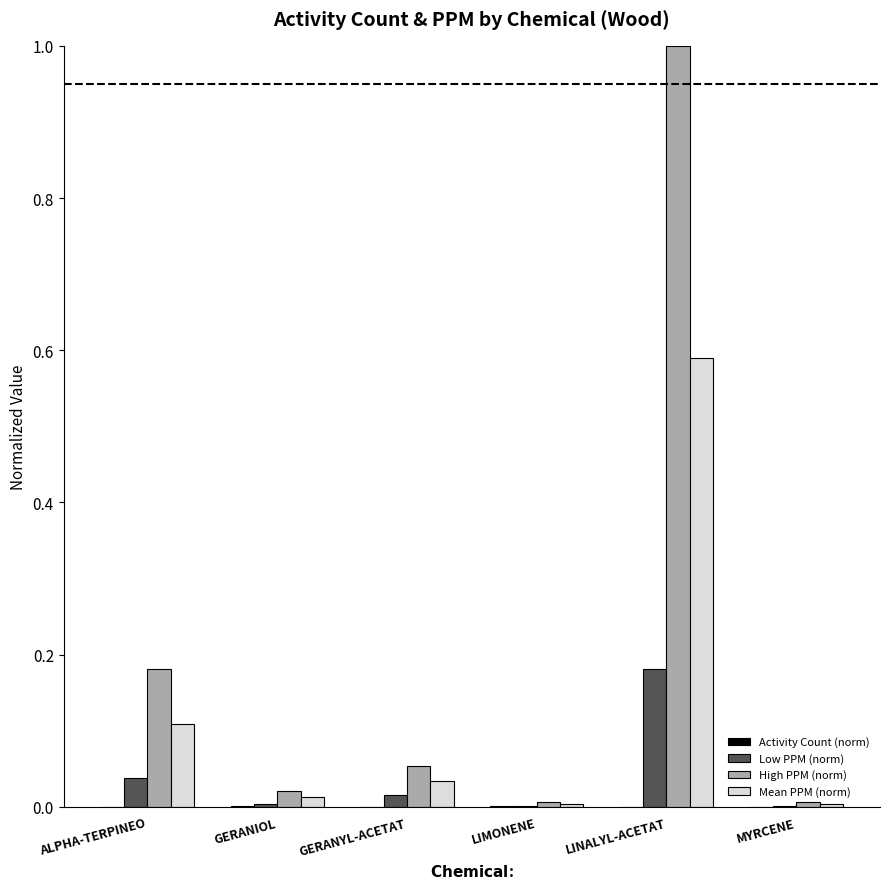

The value of Low PPM (norm) at MYRCENE is 0.0. True or false?

True